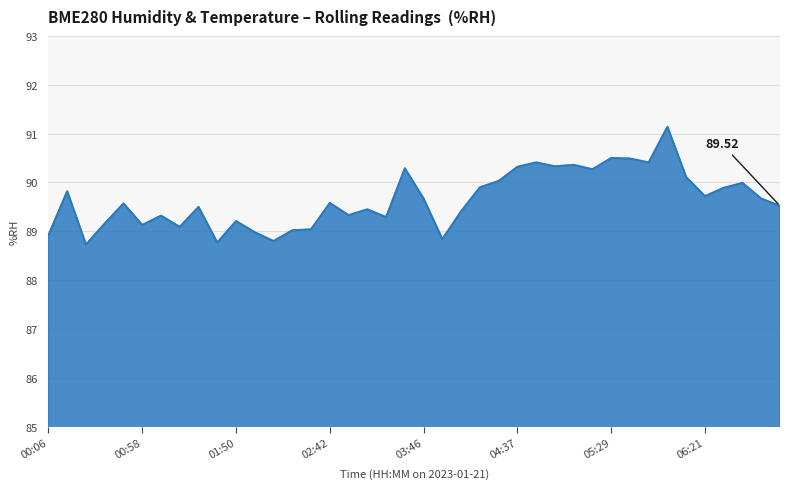

How many points are lower than both their immediate neighbors (excluding endpoints)?

12